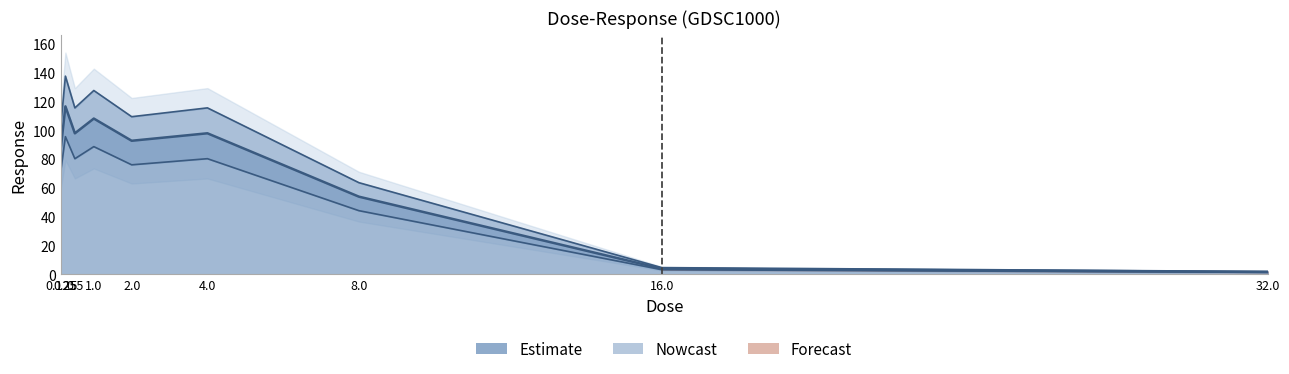

True or false: the data shows 2.0 at 16.0.

False